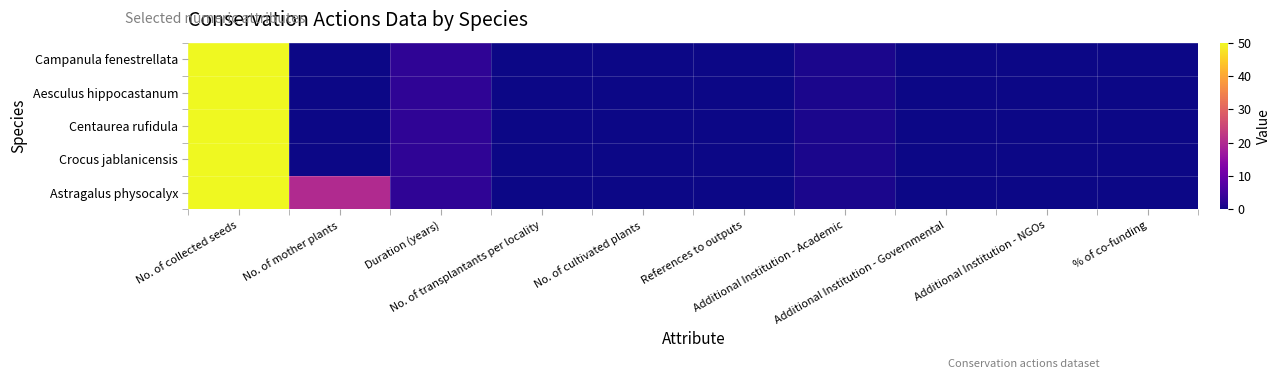

Reading left to right, what are all the values shown in this chart?

Campanula fenestrellata: No. of collected seeds=50	No. of mother plants=0	Duration (years)=3	No. of transplantants per locality=0	No. of cultivated plants=0	References to outputs=0	Additional Institution - Academic=1	Additional Institution - Governmental=0	Additional Institution - NGOs=0	% of co-funding=0
Aesculus hippocastanum: No. of collected seeds=50	No. of mother plants=0	Duration (years)=3	No. of transplantants per locality=0	No. of cultivated plants=0	References to outputs=0	Additional Institution - Academic=1	Additional Institution - Governmental=0	Additional Institution - NGOs=0	% of co-funding=0
Centaurea rufidula: No. of collected seeds=50	No. of mother plants=0	Duration (years)=3	No. of transplantants per locality=0	No. of cultivated plants=0	References to outputs=0	Additional Institution - Academic=1	Additional Institution - Governmental=0	Additional Institution - NGOs=0	% of co-funding=0
Crocus jablanicensis: No. of collected seeds=50	No. of mother plants=0	Duration (years)=3	No. of transplantants per locality=0	No. of cultivated plants=0	References to outputs=0	Additional Institution - Academic=1	Additional Institution - Governmental=0	Additional Institution - NGOs=0	% of co-funding=0
Astragalus physocalyx: No. of collected seeds=50	No. of mother plants=20	Duration (years)=3	No. of transplantants per locality=0	No. of cultivated plants=0	References to outputs=0	Additional Institution - Academic=1	Additional Institution - Governmental=0	Additional Institution - NGOs=0	% of co-funding=0